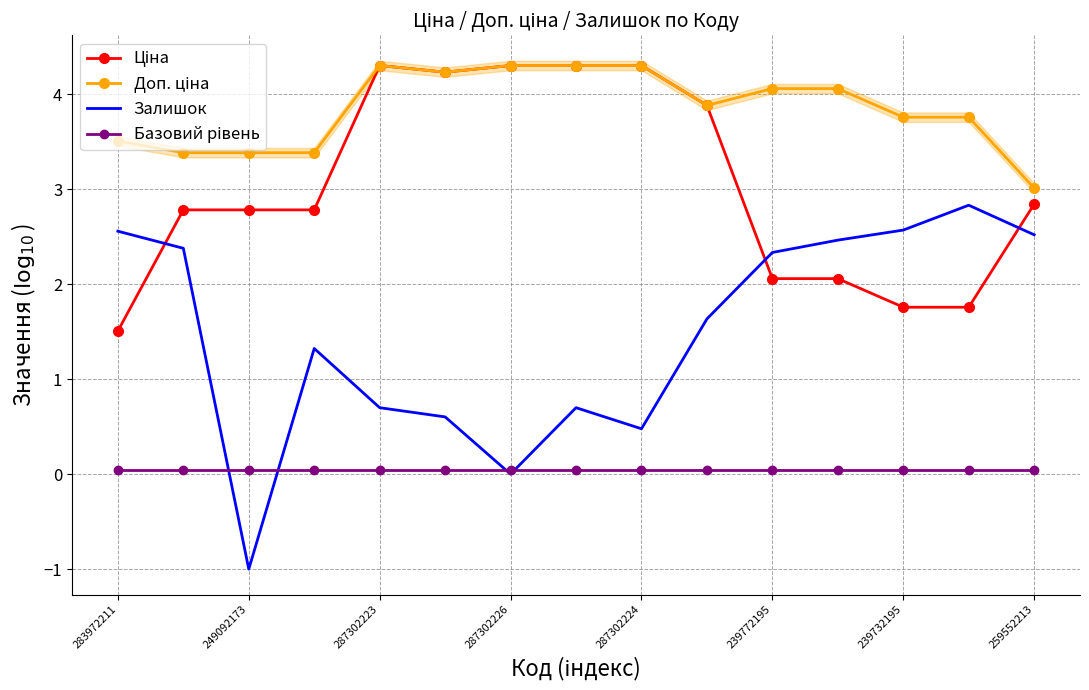

The value of Залишок at 239772195 is 1.0. True or false?

False